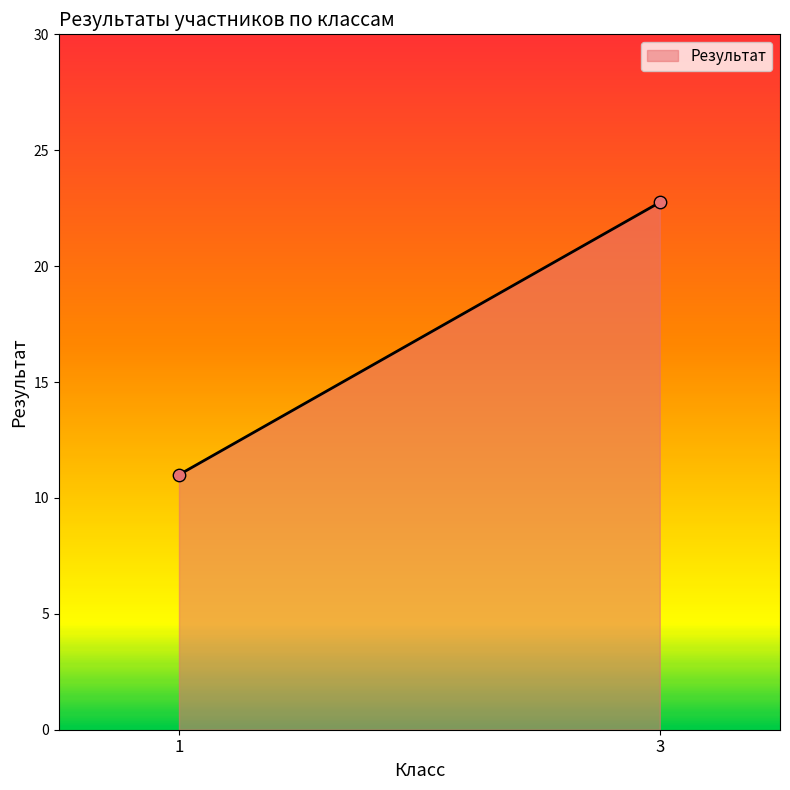

What is the greatest value displayed?

22.8